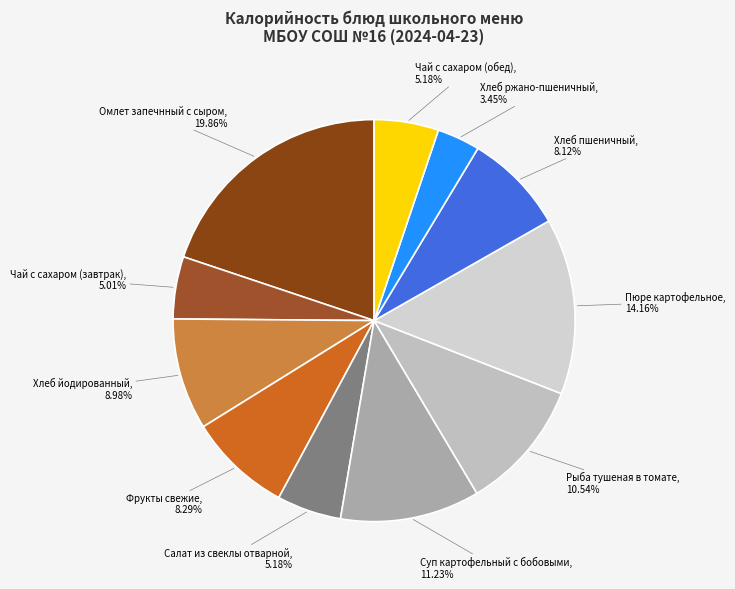

To the nearest percent, what percentage of the pie is Салат из свеклы отварной?

5%